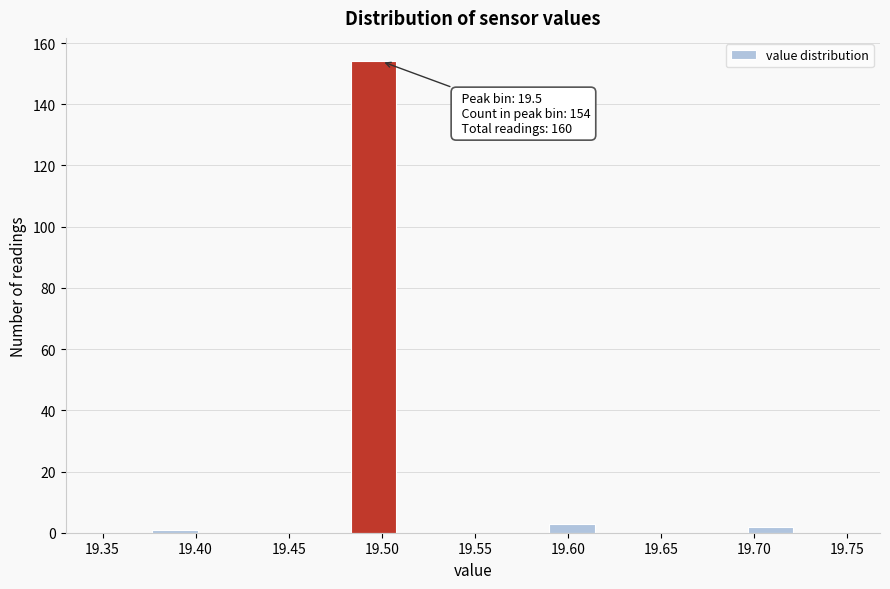

Which range on the x-axis has the tallest bar?

19.485 to 19.510